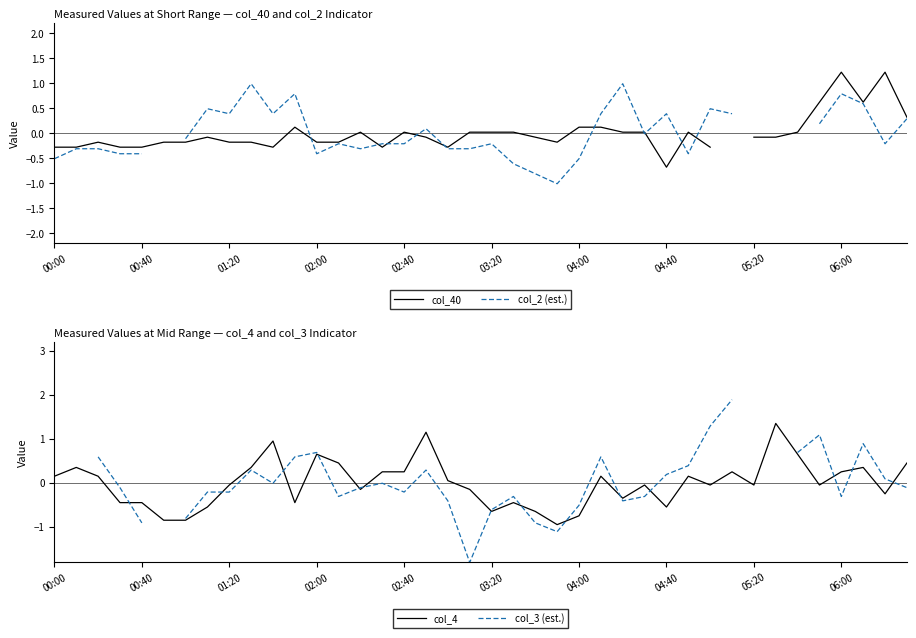

What are all the series names shown in the legend?

col_40, col_2 (est.), col_4, col_3 (est.)